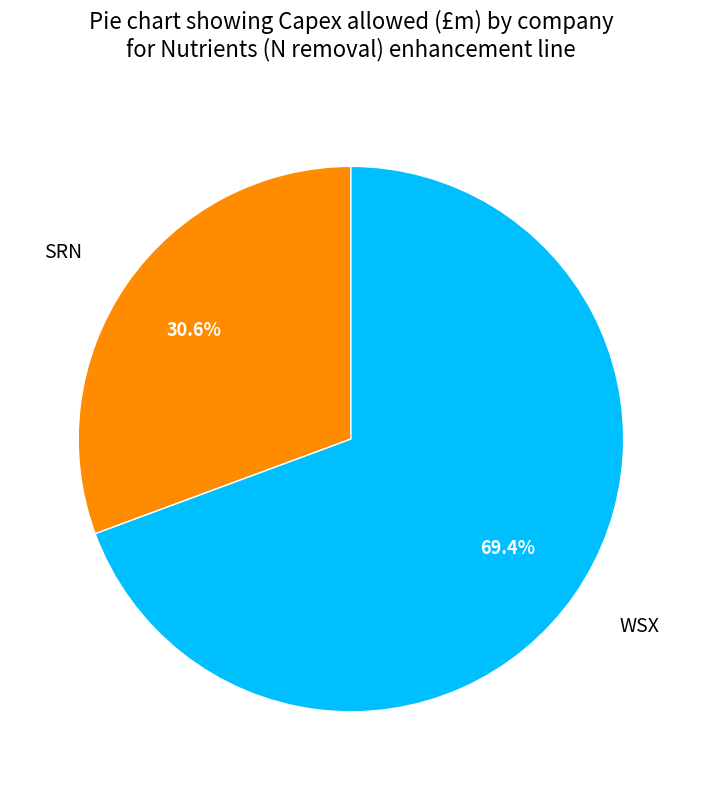

What percentage is the WSX slice, to the nearest percent?

69%